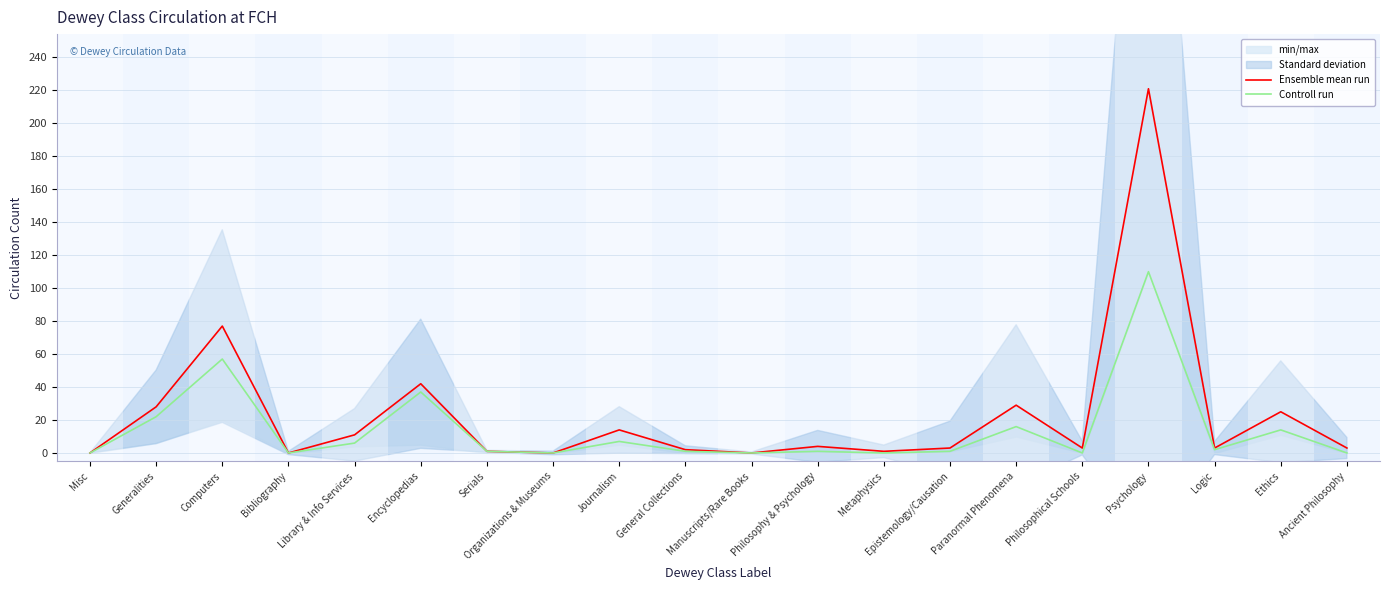

What is the highest value of the Controll run series?

110